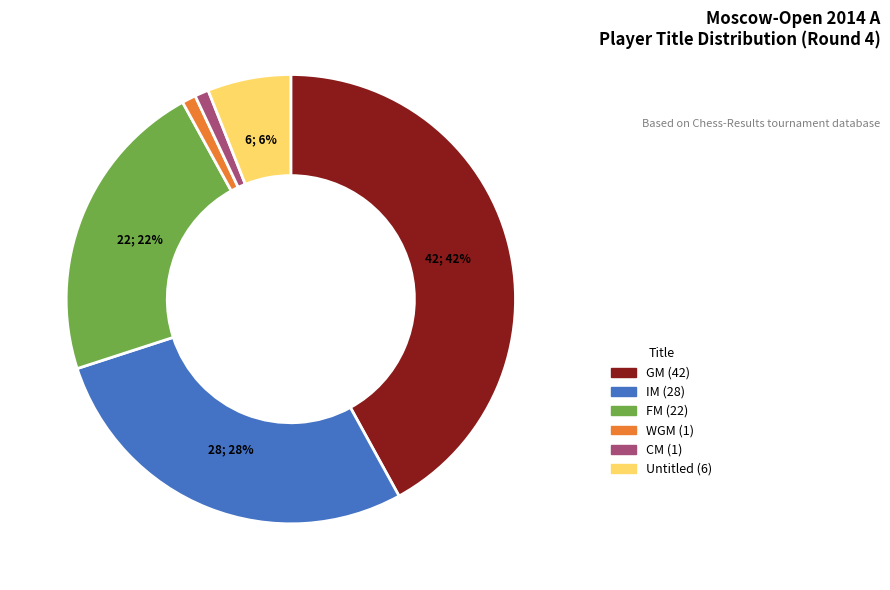

To the nearest percent, what is the difference between the largest and smallest slice percentages?

41%